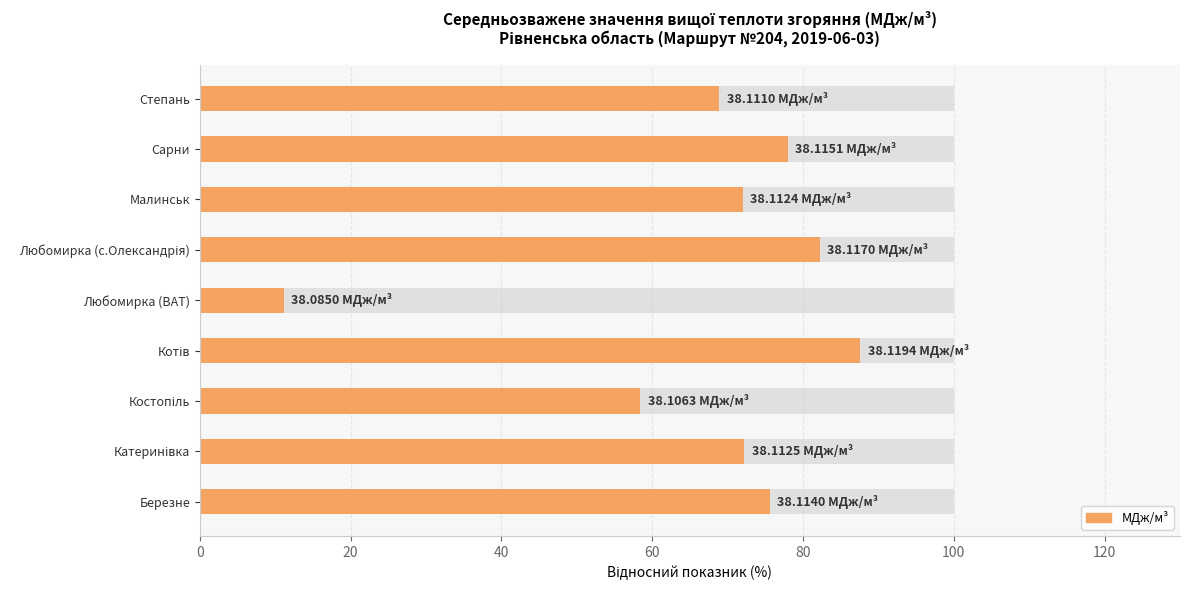

What is the value of the 1st bar from the left?

75.6